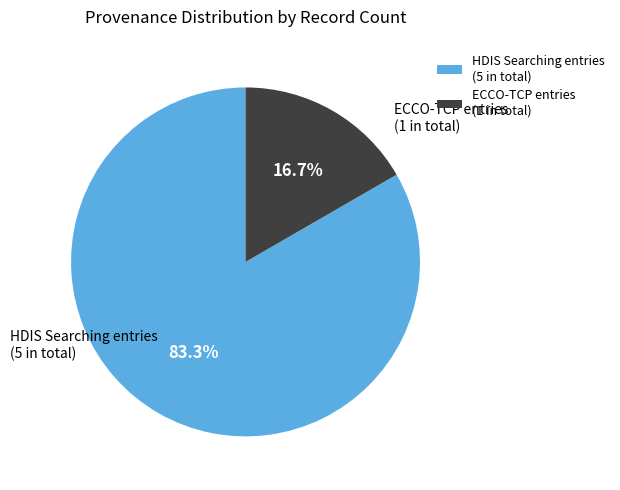

What is the largest slice in the pie chart?

HDIS Searching entries (5 in total)